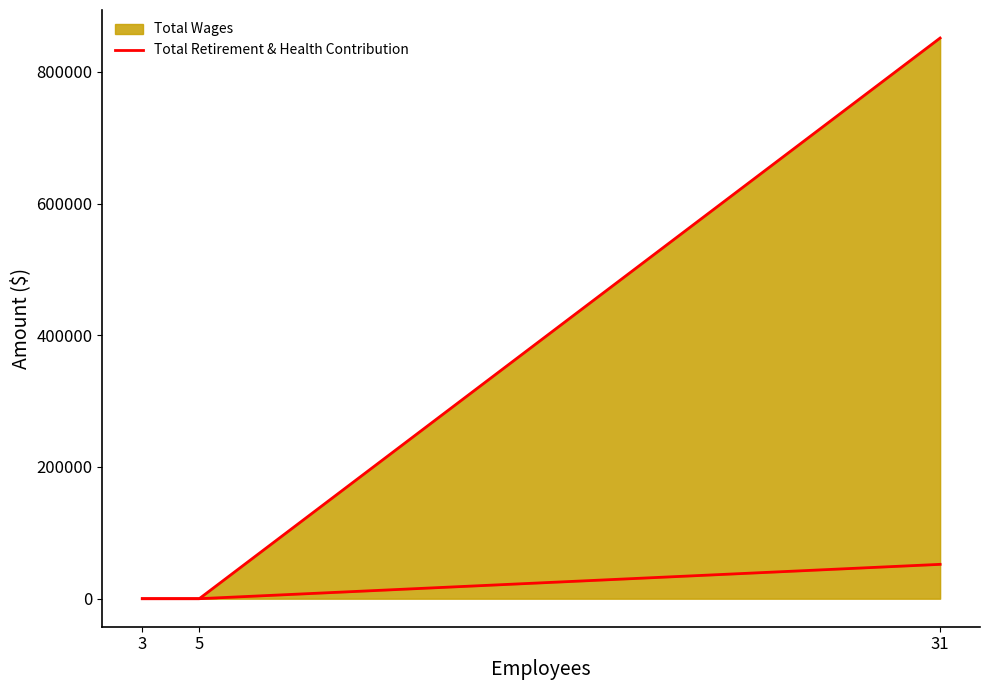

The value of Total Retirement & Health Contribution at 3 is 0. True or false?

True